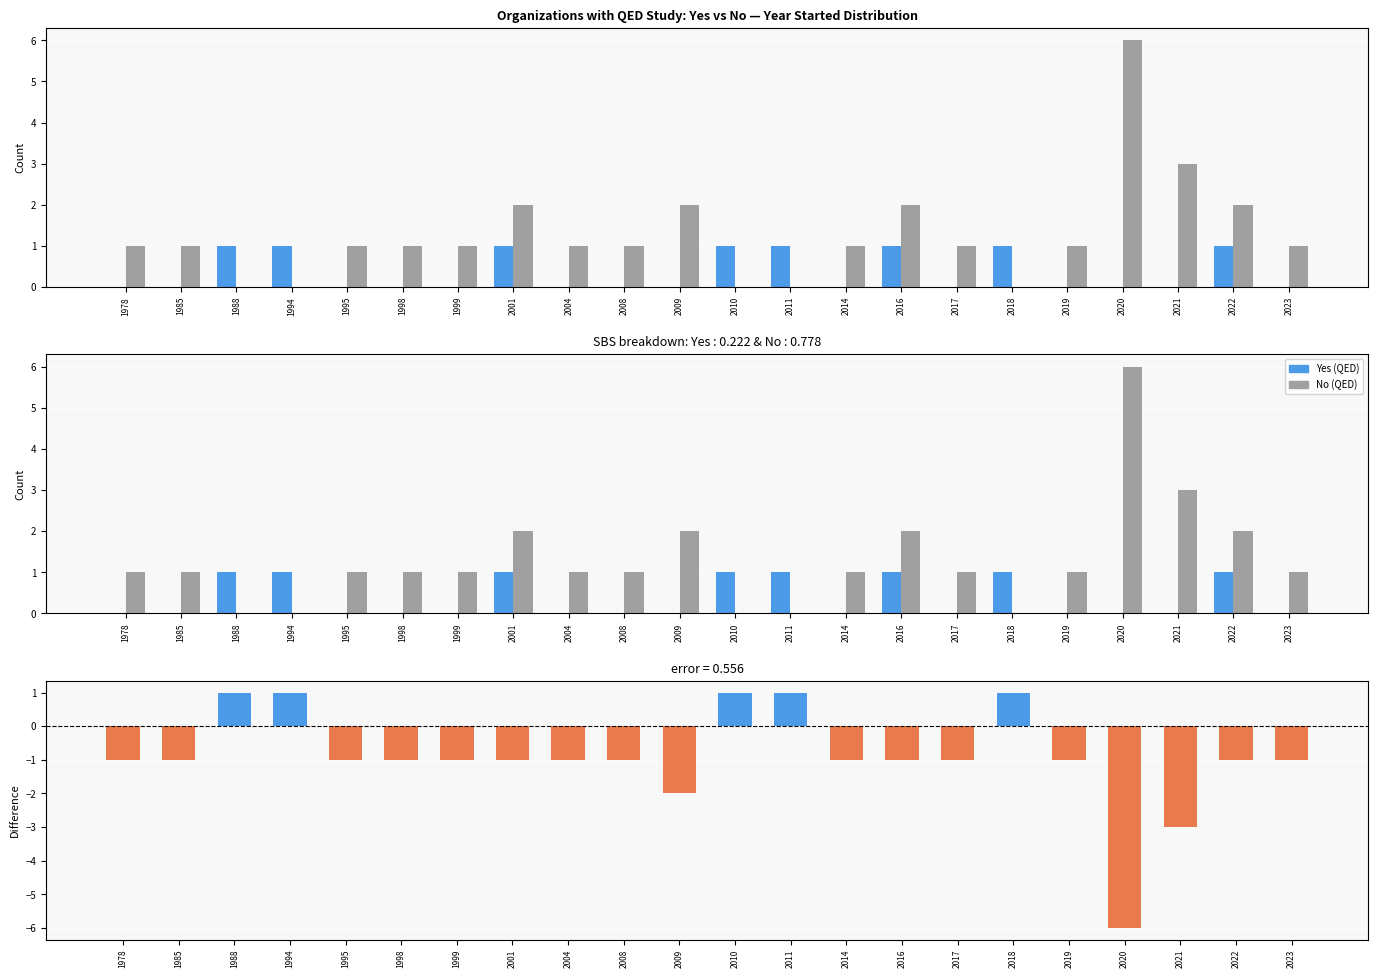

What is the approximate value of Difference (Yes - No) at 2004?

-1